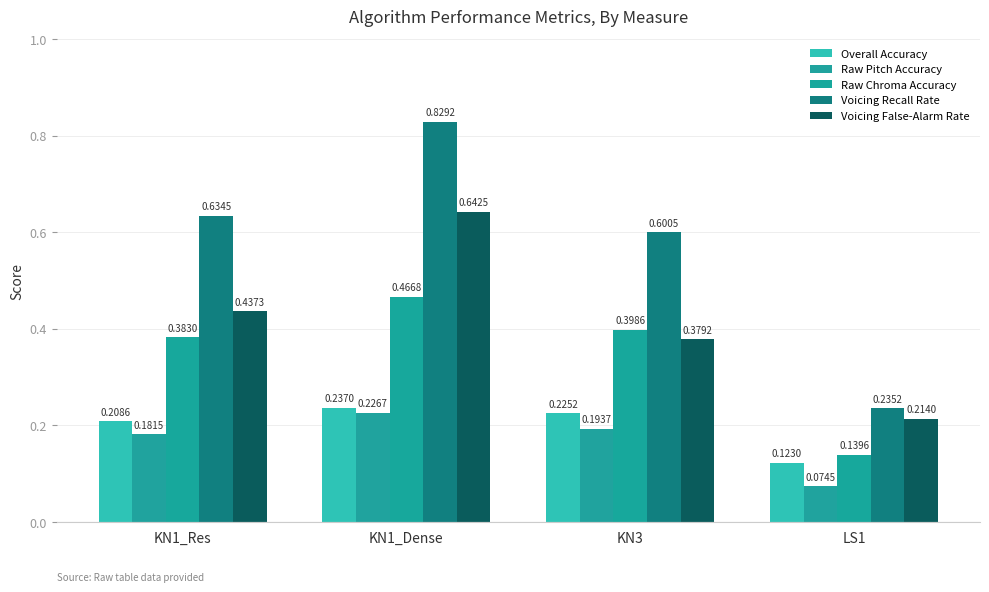

The value of Voicing Recall Rate at KN1_Dense is 0.2. True or false?

False